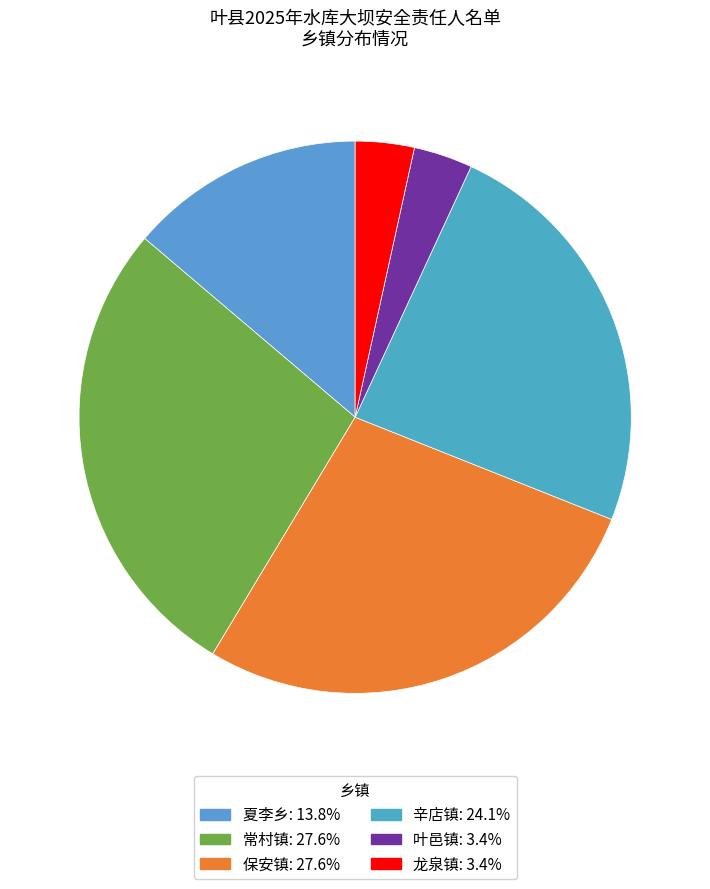

To the nearest percent, what percentage of the pie is 辛店镇?

24%